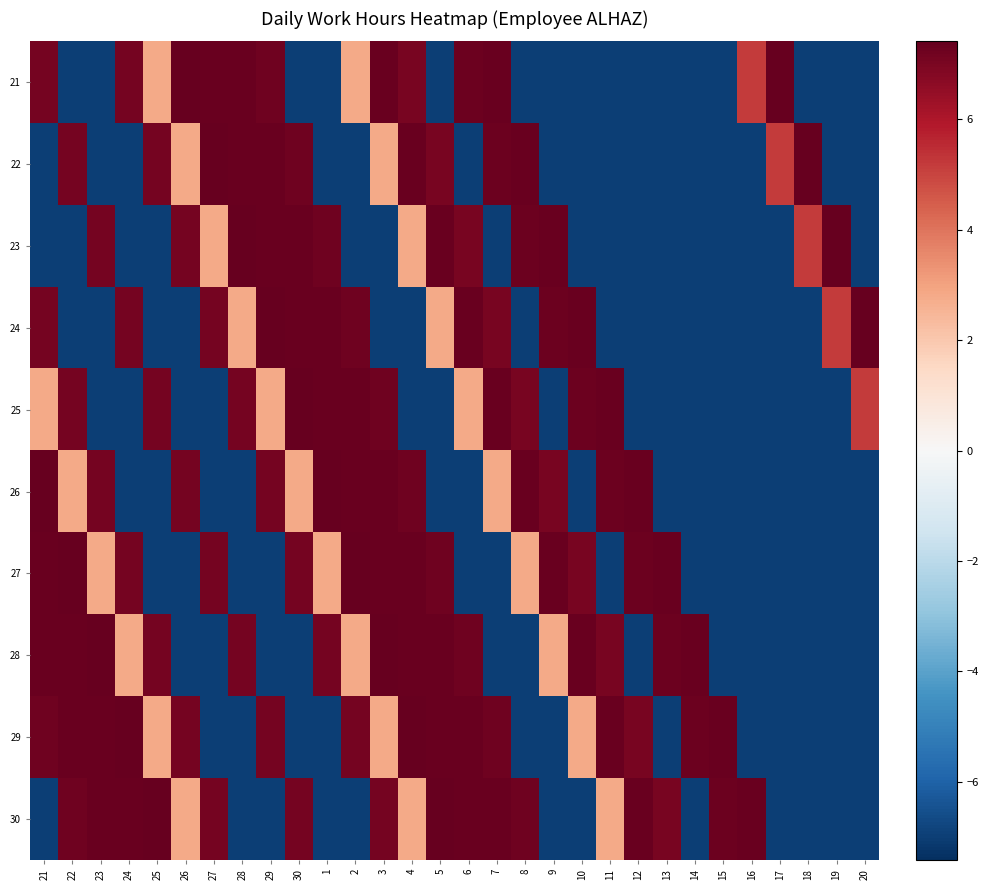

Reading left to right, list all the values displayed in this chart.

21: 21=7.1	22=-7.0	23=-7.0	24=7.1	25=2.8	26=7.4	27=7.3	28=7.3	29=7.2	30=-7.0	1=-7.0	2=2.8	3=7.3	4=7.0	5=-7.0	6=7.3	7=7.3	8=-7.0	9=-7.0	10=-7.0	11=-7.0	12=-7.0	13=-7.0	14=-7.0	15=-7.0	16=5.2	17=7.4	18=-7.0	19=-7.0	20=-7.0
22: 21=-7.0	22=7.1	23=-7.0	24=-7.0	25=7.1	26=2.8	27=7.4	28=7.3	29=7.3	30=7.2	1=-7.0	2=-7.0	3=2.8	4=7.3	5=7.0	6=-7.0	7=7.3	8=7.3	9=-7.0	10=-7.0	11=-7.0	12=-7.0	13=-7.0	14=-7.0	15=-7.0	16=-7.0	17=5.2	18=7.4	19=-7.0	20=-7.0
23: 21=-7.0	22=-7.0	23=7.1	24=-7.0	25=-7.0	26=7.1	27=2.8	28=7.4	29=7.3	30=7.3	1=7.2	2=-7.0	3=-7.0	4=2.8	5=7.3	6=7.0	7=-7.0	8=7.3	9=7.3	10=-7.0	11=-7.0	12=-7.0	13=-7.0	14=-7.0	15=-7.0	16=-7.0	17=-7.0	18=5.2	19=7.4	20=-7.0
24: 21=7.1	22=-7.0	23=-7.0	24=7.1	25=-7.0	26=-7.0	27=7.1	28=2.8	29=7.4	30=7.3	1=7.3	2=7.2	3=-7.0	4=-7.0	5=2.8	6=7.3	7=7.0	8=-7.0	9=7.3	10=7.3	11=-7.0	12=-7.0	13=-7.0	14=-7.0	15=-7.0	16=-7.0	17=-7.0	18=-7.0	19=5.2	20=7.4
25: 21=2.8	22=7.1	23=-7.0	24=-7.0	25=7.1	26=-7.0	27=-7.0	28=7.1	29=2.8	30=7.4	1=7.3	2=7.3	3=7.2	4=-7.0	5=-7.0	6=2.8	7=7.3	8=7.0	9=-7.0	10=7.3	11=7.3	12=-7.0	13=-7.0	14=-7.0	15=-7.0	16=-7.0	17=-7.0	18=-7.0	19=-7.0	20=5.2
26: 21=7.4	22=2.8	23=7.1	24=-7.0	25=-7.0	26=7.1	27=-7.0	28=-7.0	29=7.1	30=2.8	1=7.4	2=7.3	3=7.3	4=7.2	5=-7.0	6=-7.0	7=2.8	8=7.3	9=7.0	10=-7.0	11=7.3	12=7.3	13=-7.0	14=-7.0	15=-7.0	16=-7.0	17=-7.0	18=-7.0	19=-7.0	20=-7.0
27: 21=7.3	22=7.4	23=2.8	24=7.1	25=-7.0	26=-7.0	27=7.1	28=-7.0	29=-7.0	30=7.1	1=2.8	2=7.4	3=7.3	4=7.3	5=7.2	6=-7.0	7=-7.0	8=2.8	9=7.3	10=7.0	11=-7.0	12=7.3	13=7.3	14=-7.0	15=-7.0	16=-7.0	17=-7.0	18=-7.0	19=-7.0	20=-7.0
28: 21=7.3	22=7.3	23=7.4	24=2.8	25=7.1	26=-7.0	27=-7.0	28=7.1	29=-7.0	30=-7.0	1=7.1	2=2.8	3=7.4	4=7.3	5=7.3	6=7.2	7=-7.0	8=-7.0	9=2.8	10=7.3	11=7.0	12=-7.0	13=7.3	14=7.3	15=-7.0	16=-7.0	17=-7.0	18=-7.0	19=-7.0	20=-7.0
29: 21=7.2	22=7.3	23=7.3	24=7.4	25=2.8	26=7.1	27=-7.0	28=-7.0	29=7.1	30=-7.0	1=-7.0	2=7.1	3=2.8	4=7.4	5=7.3	6=7.3	7=7.2	8=-7.0	9=-7.0	10=2.8	11=7.3	12=7.0	13=-7.0	14=7.3	15=7.3	16=-7.0	17=-7.0	18=-7.0	19=-7.0	20=-7.0
30: 21=-7.0	22=7.2	23=7.3	24=7.3	25=7.4	26=2.8	27=7.1	28=-7.0	29=-7.0	30=7.1	1=-7.0	2=-7.0	3=7.1	4=2.8	5=7.4	6=7.3	7=7.3	8=7.2	9=-7.0	10=-7.0	11=2.8	12=7.3	13=7.0	14=-7.0	15=7.3	16=7.3	17=-7.0	18=-7.0	19=-7.0	20=-7.0